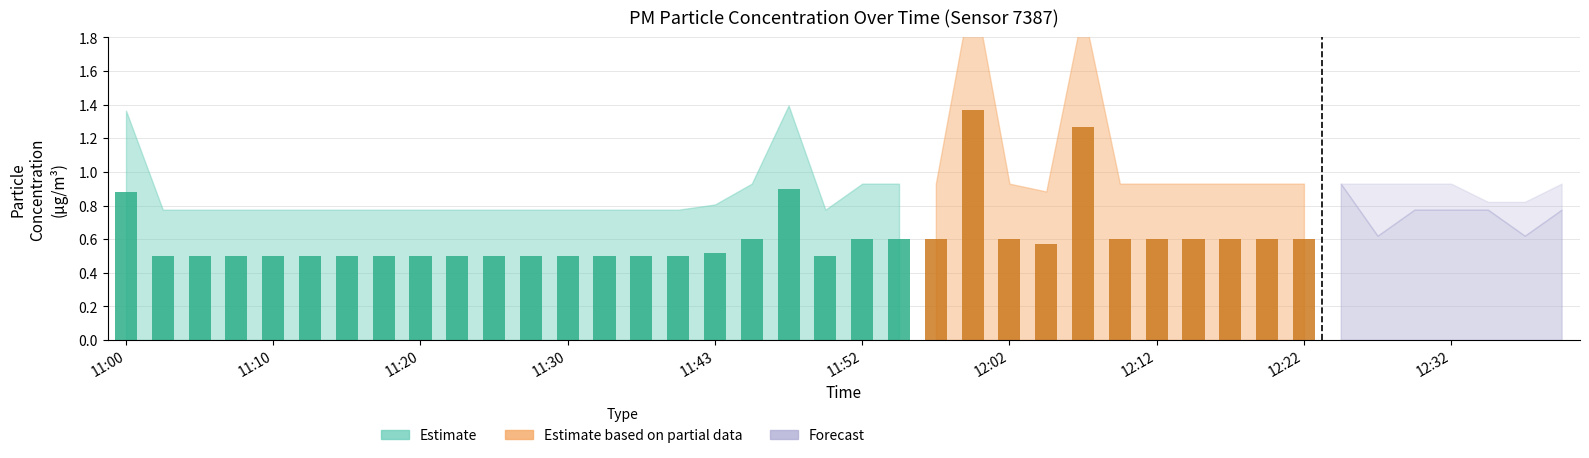

How many bars are there in each group?

2